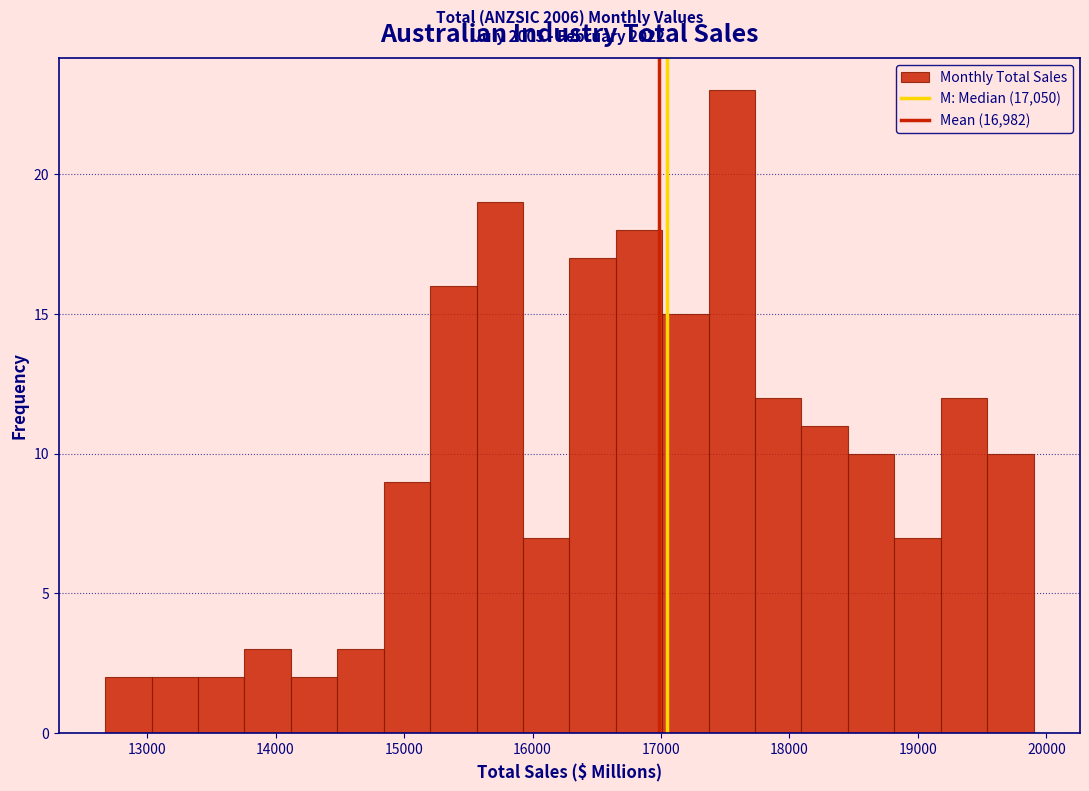

Read against the x-axis, roughly where is the centre of the tallest bar?

17600